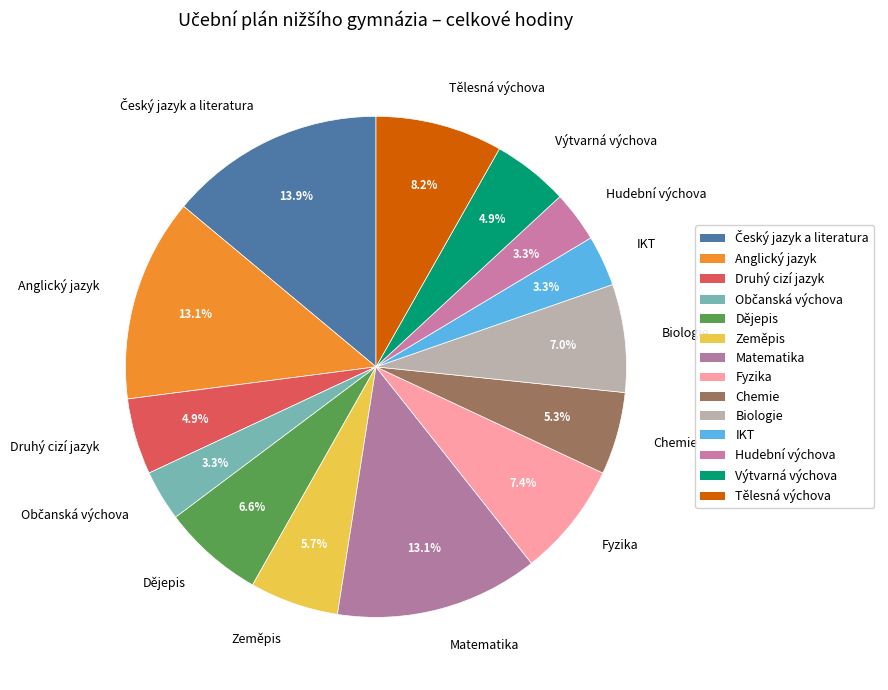

What is the ratio of the value at IKT to the value at Zeměpis?

0.6